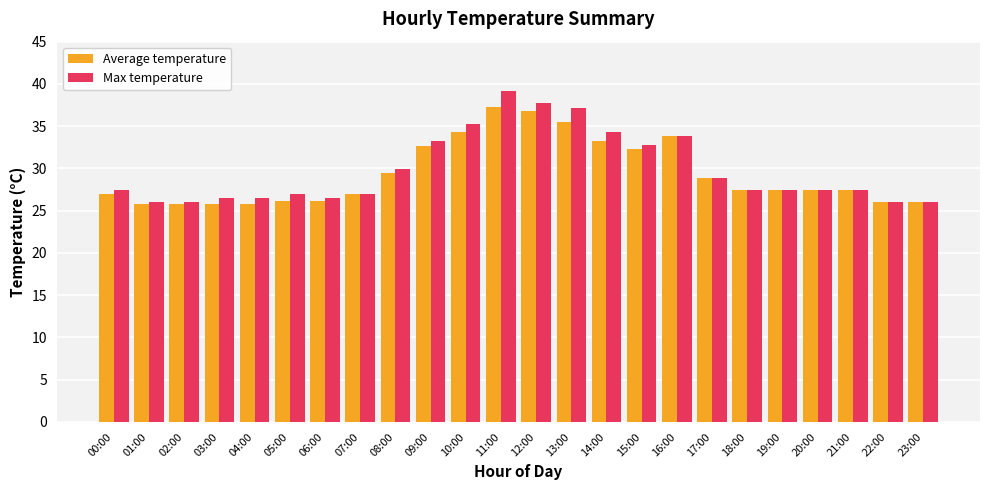

Where is Max temperature nearest to the value 32?

15:00